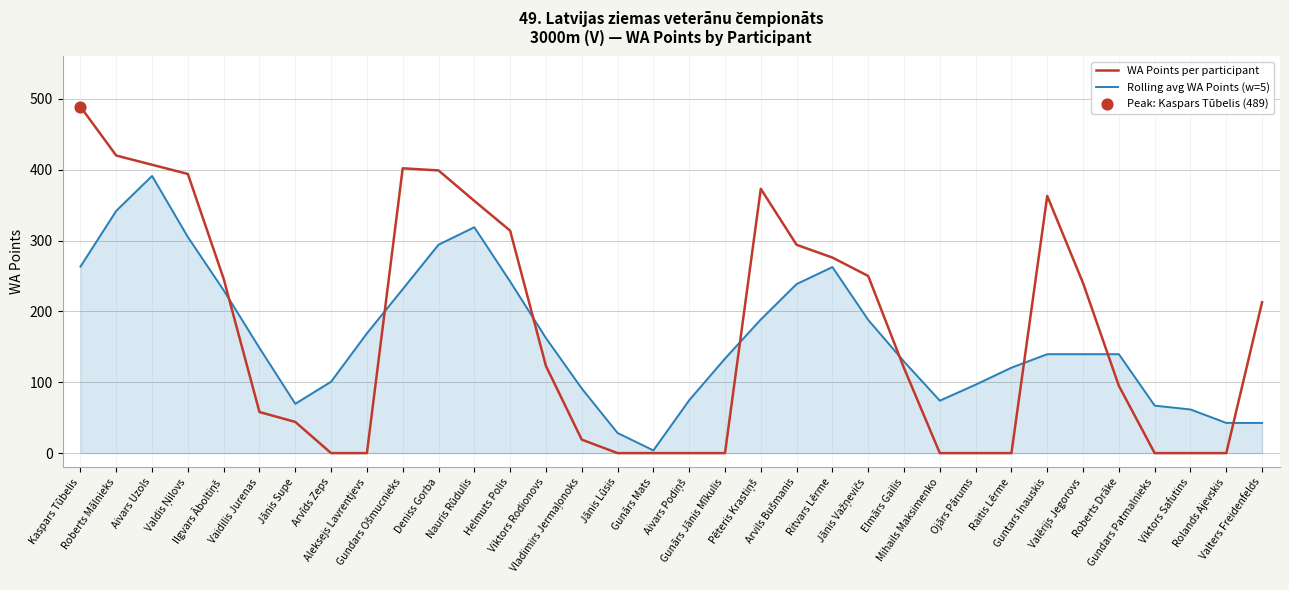

Which series has the largest range (max minus min)?

WA Points per participant